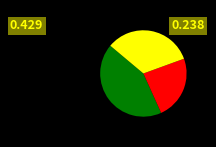

Does any single category account for the majority?

No